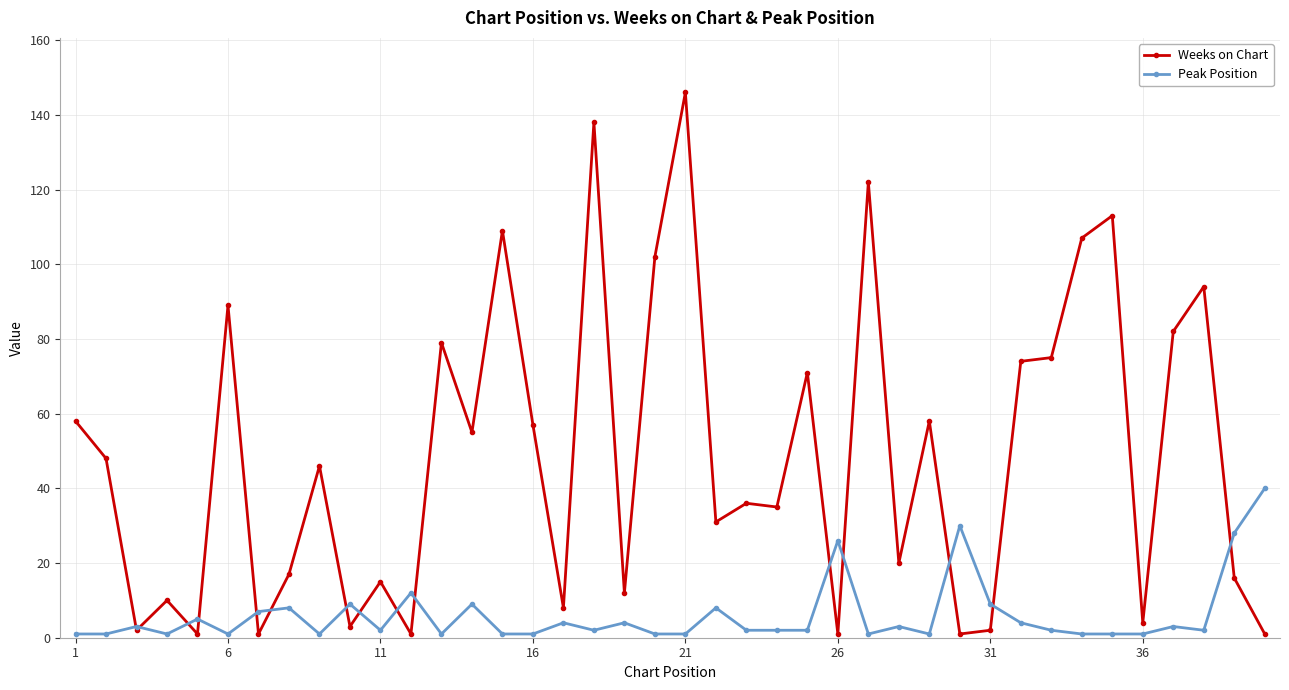

True or false: Peak Position has more than 2 interior local peaks.

True